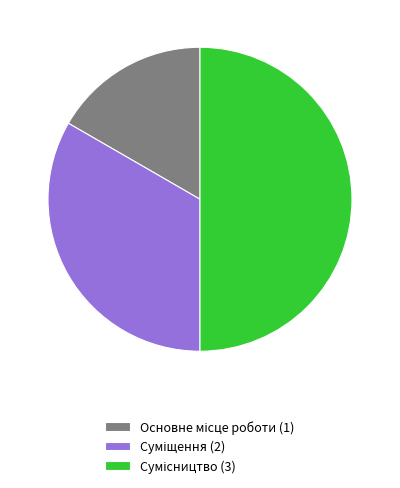

What is the ratio of the value at Сумісництво to the value at Суміщення?

1.5